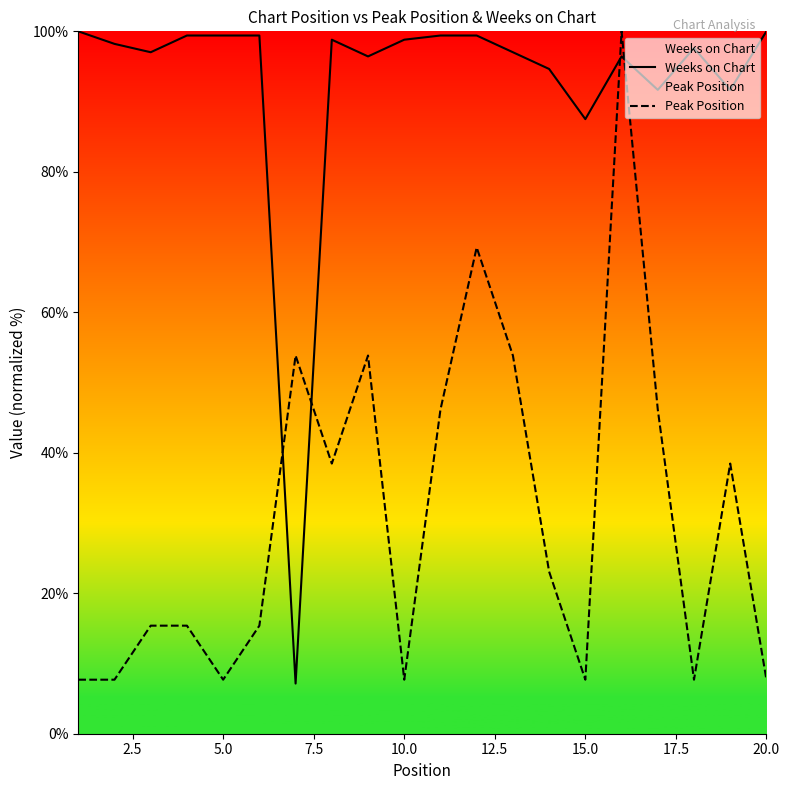

Which series has the largest total across all categories?

Weeks on Chart